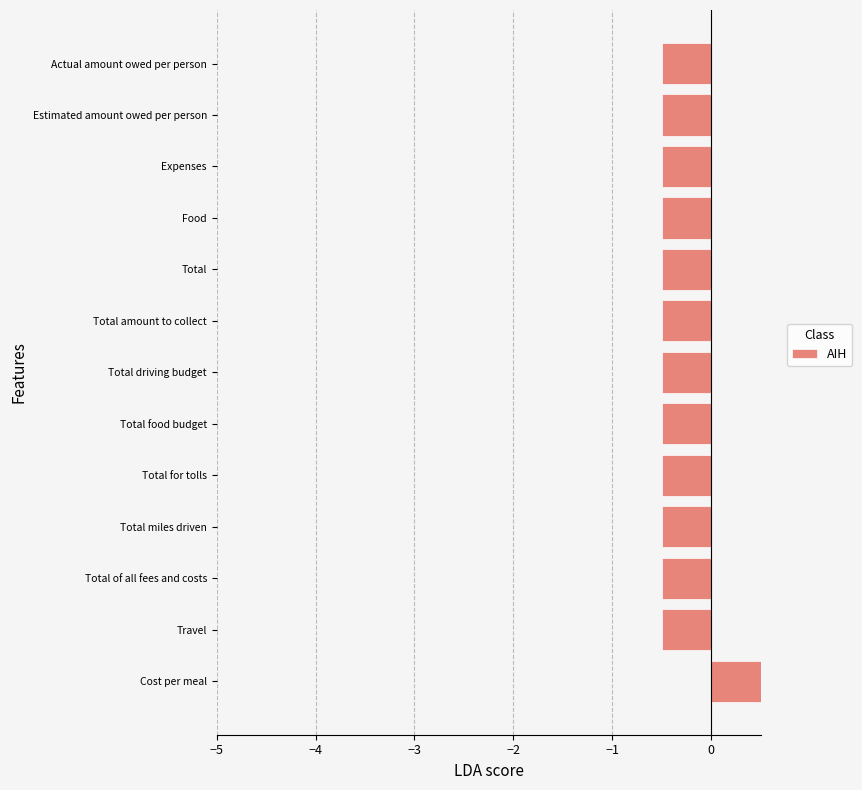

What is the value of the 4th bar from the left?

-0.5